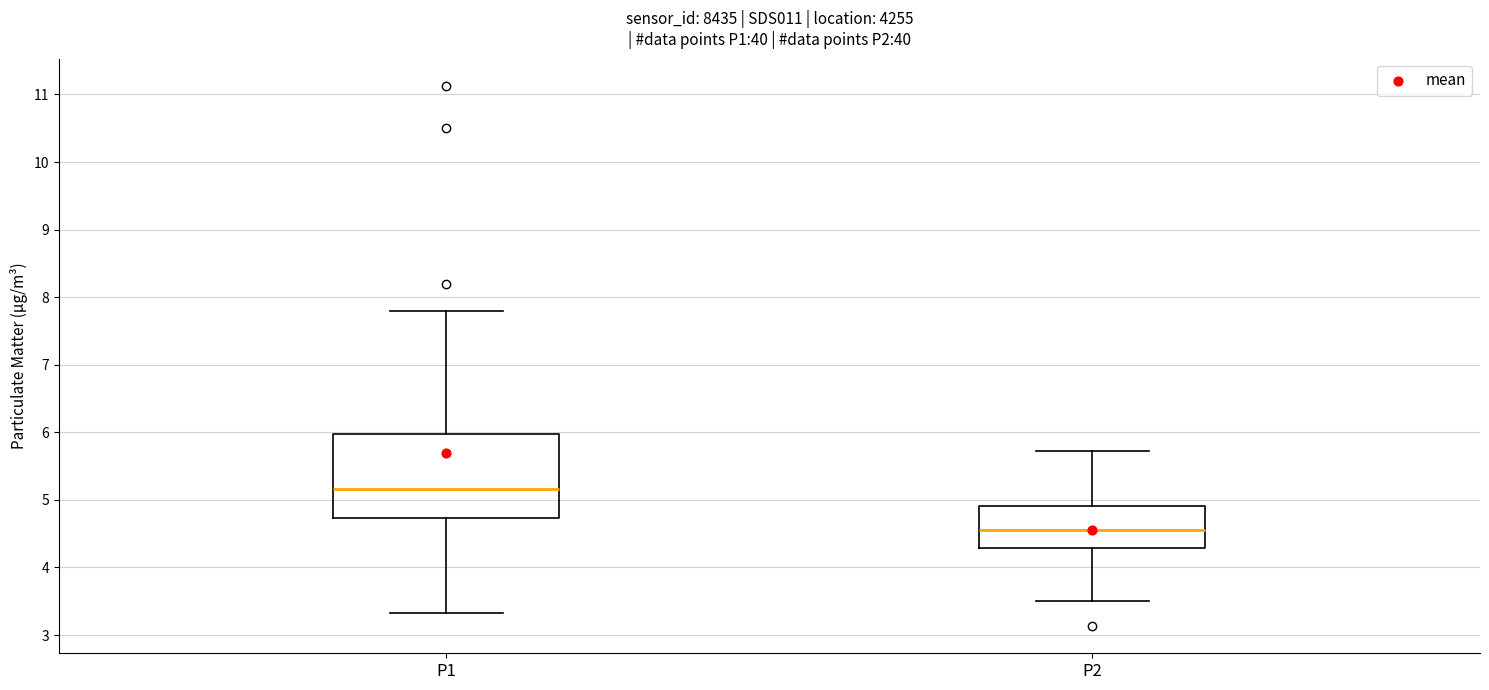

Reading left to right, transcribe this box plot: for each box, give where its median line is, the range the box spans, and where its two whiskers end, as read against the y-axis. The values are not printed on the chart, so give them approximately, as read against the axis.

P1: median 5.2, box 4.7 to 6.0, whiskers 3.3 to 7.8
P2: median 4.6, box 4.3 to 4.9, whiskers 3.5 to 5.7